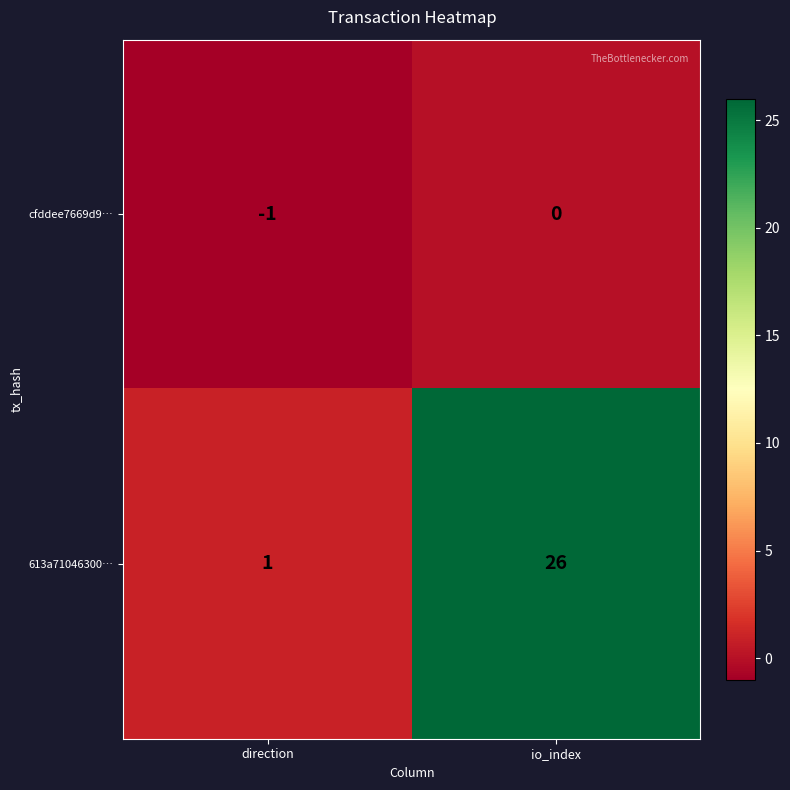

True or false: 613a71046300… has a value of 0 at direction.

False